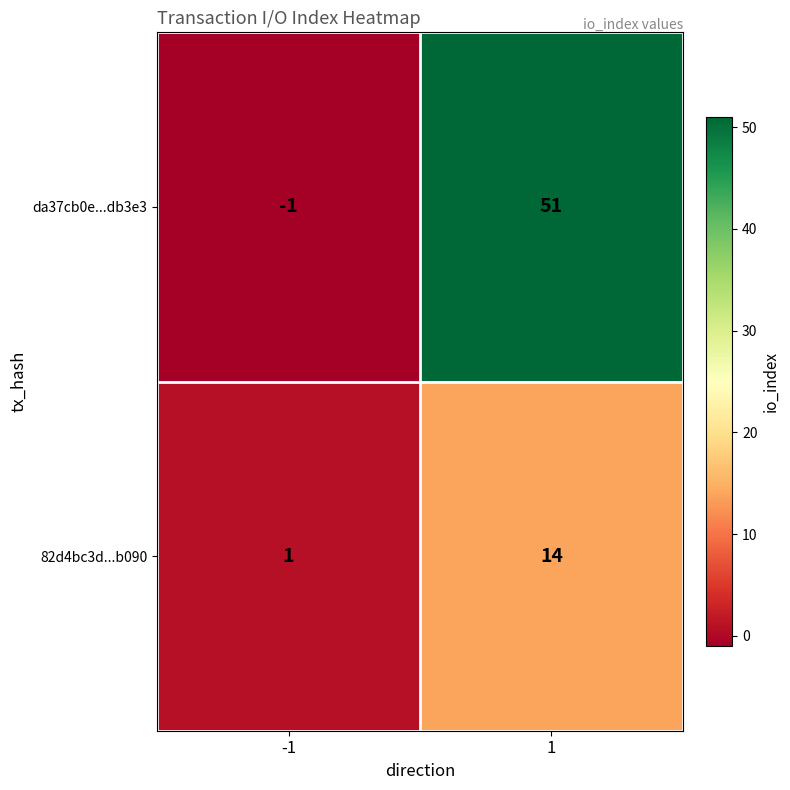

The value of da37cb0e...db3e3 at -1 is 0. True or false?

False